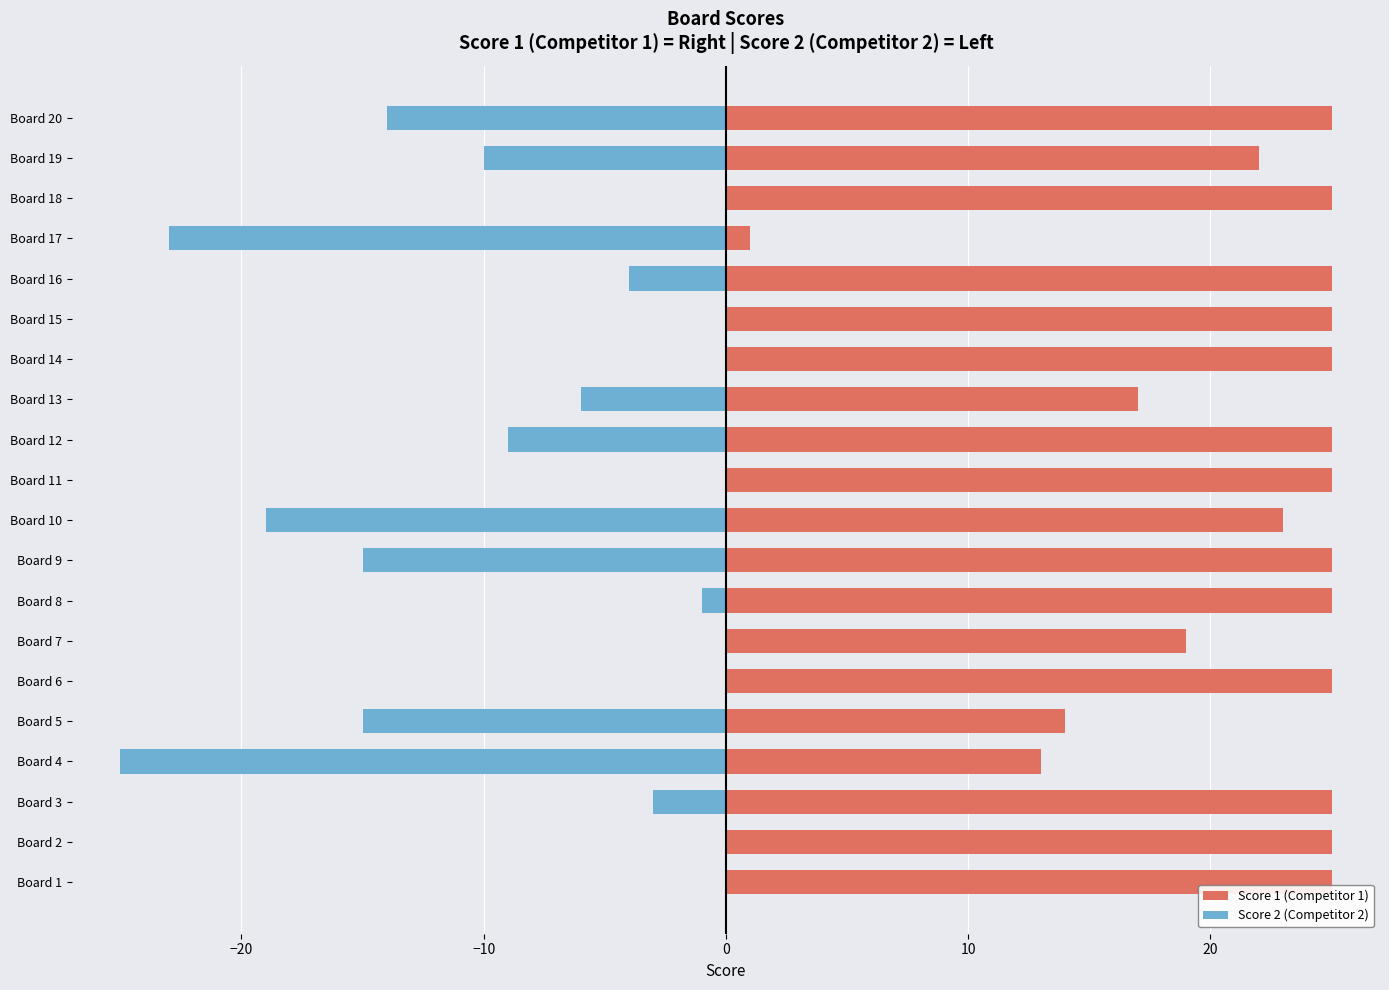

Does the chart contain any negative values?

Yes